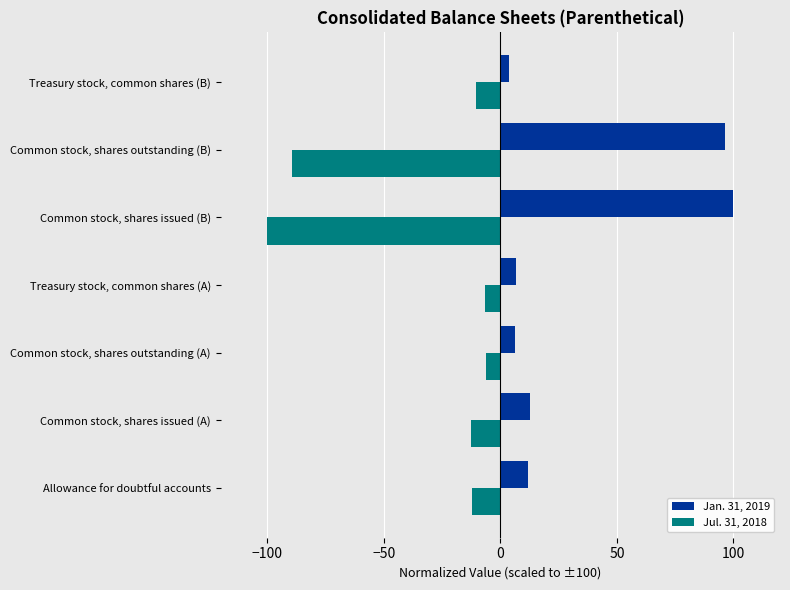

How many data points in Jan. 31, 2019 are above 11?

4